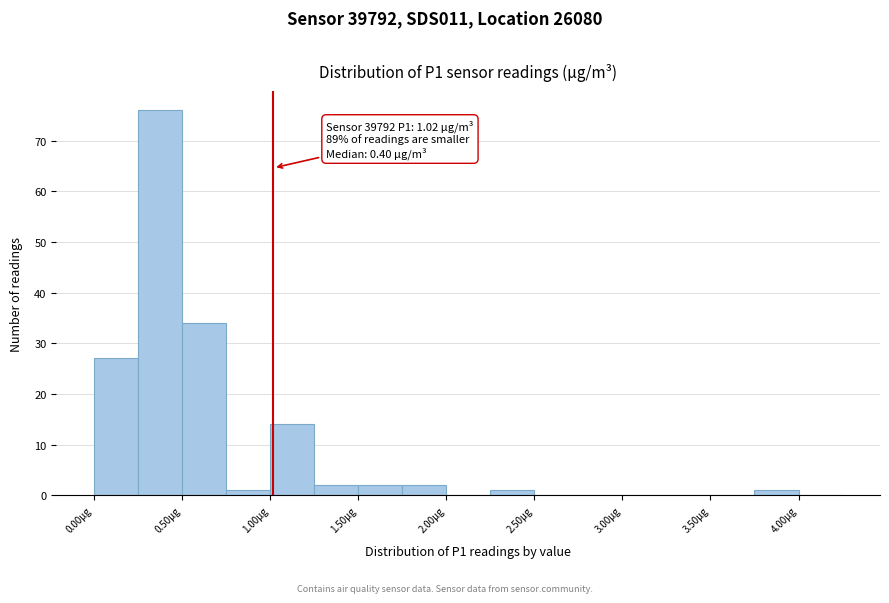

Which range on the x-axis has the tallest bar?

0.25 to 0.50